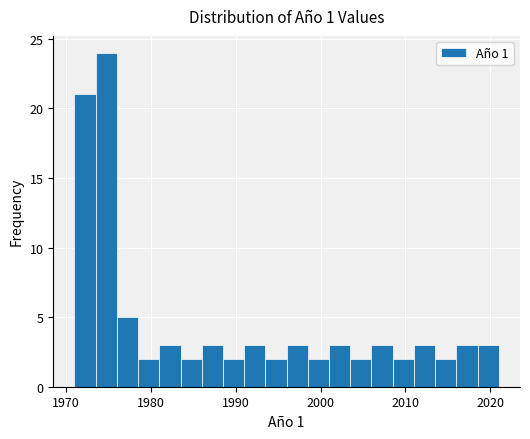

Around what value on the x-axis is the tallest bar? Give the approximate position of its centre, as read against the axis.

1975